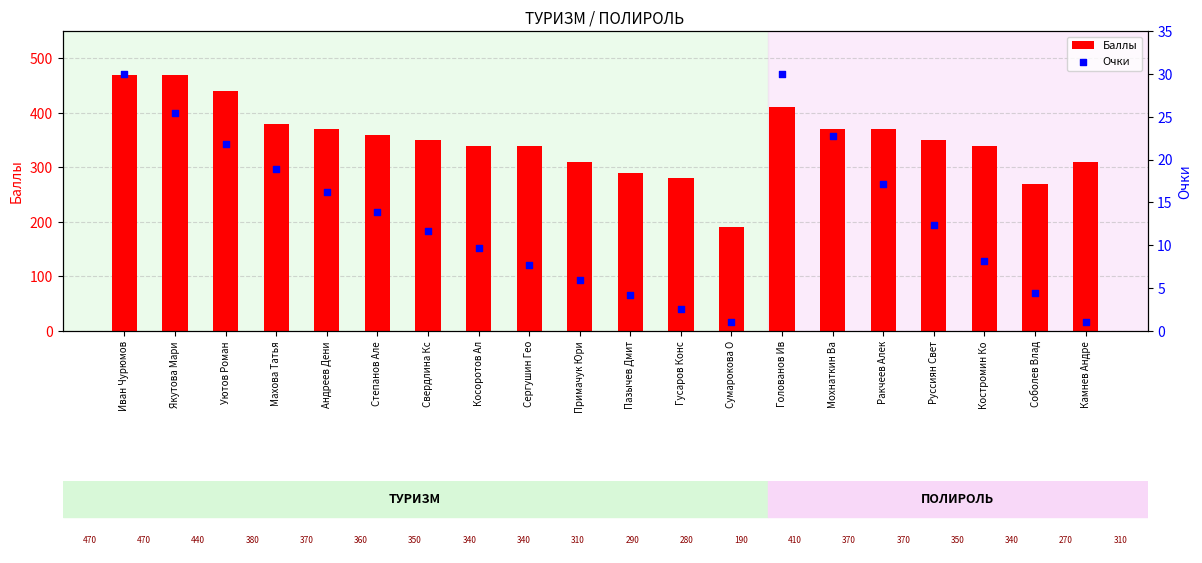

Which series has the widest spread of Y values?

Баллы